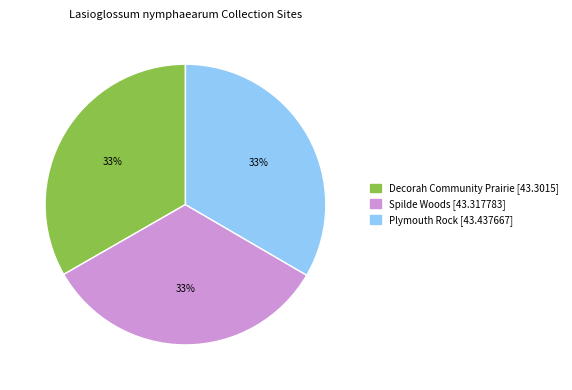

Count the number of slices in the pie.

3